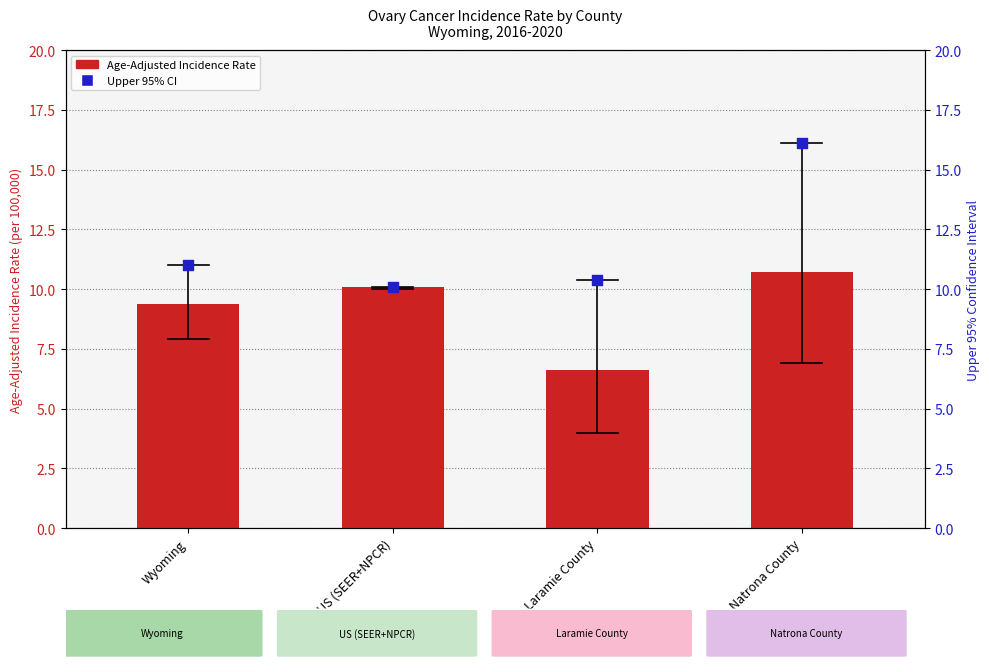

What is the total value across all series at Natrona County?

26.8